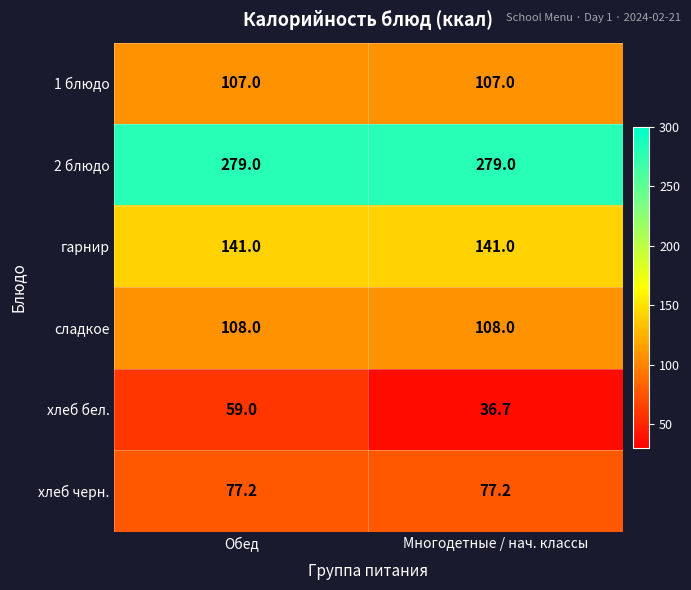

How many series are shown in this chart?

6